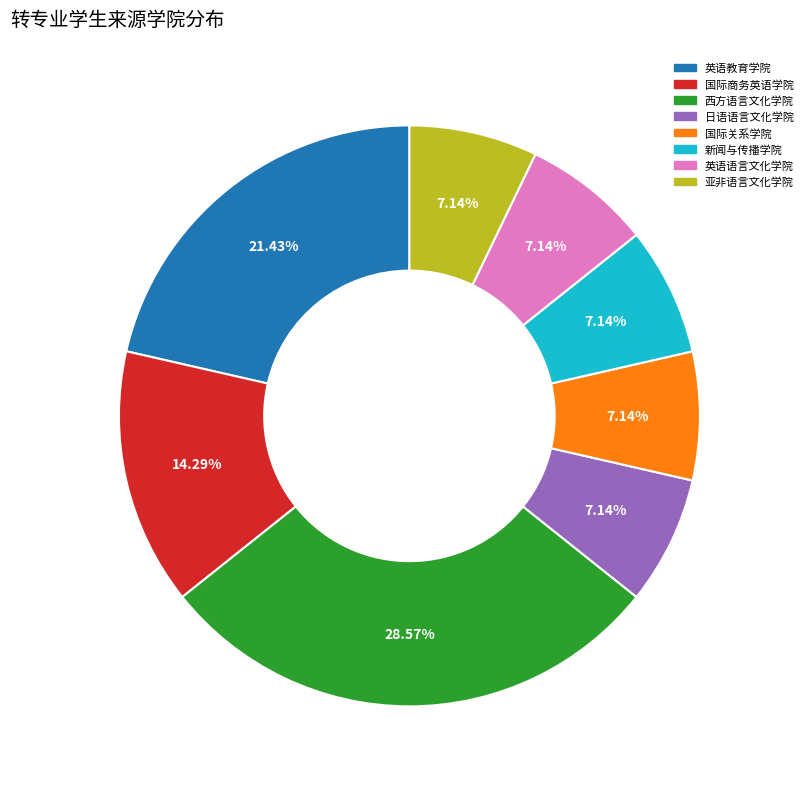

Count the number of slices in the pie.

8